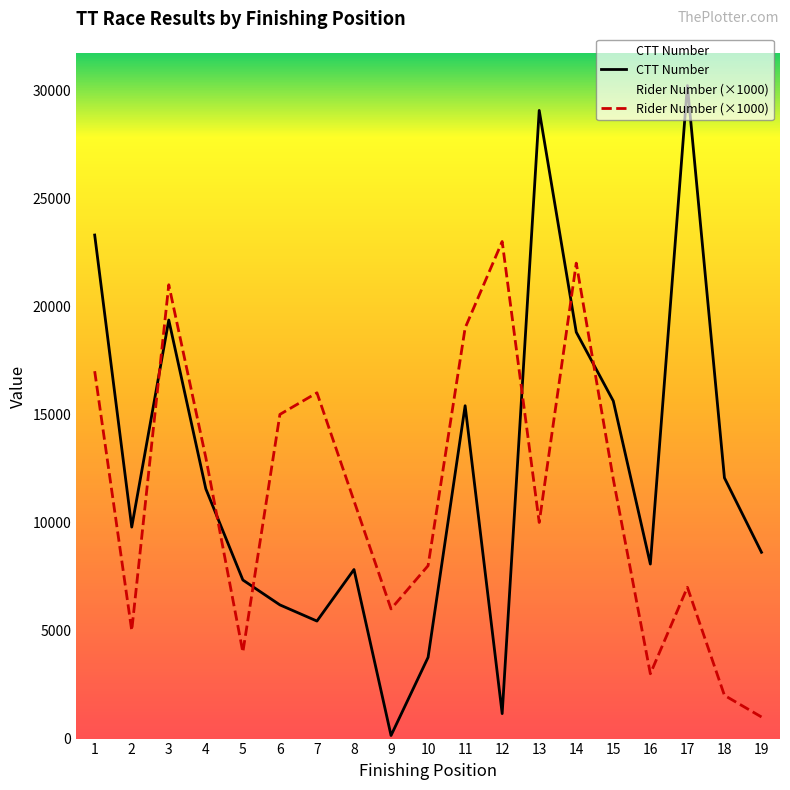

How many values in the Rider Number series are below 11000?

9